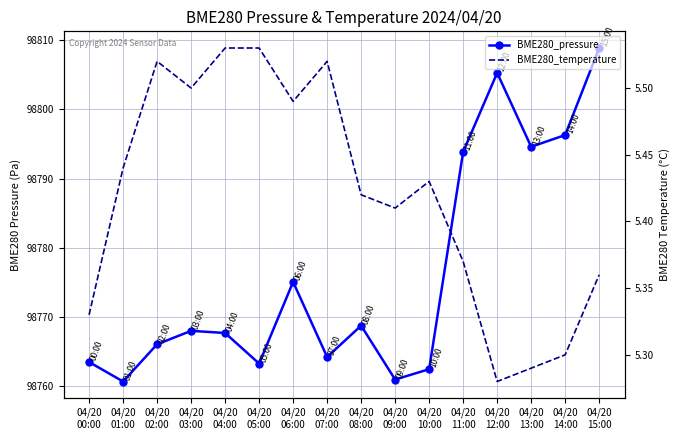

Which series has the largest total across all categories?

BME280_pressure